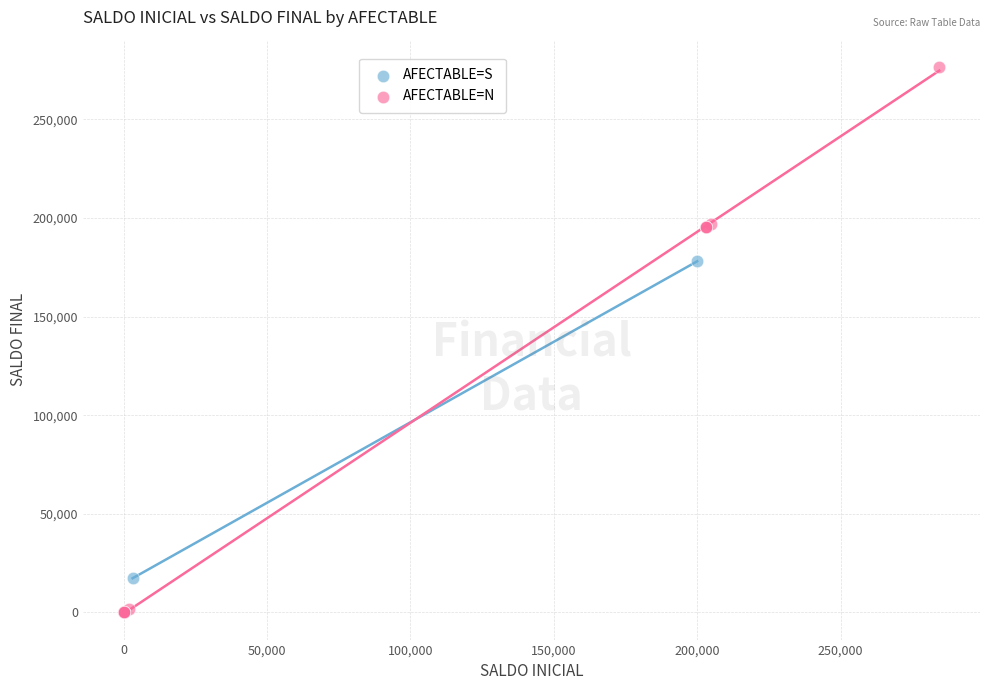

Which series reaches the maximum Y coordinate?

AFECTABLE=N